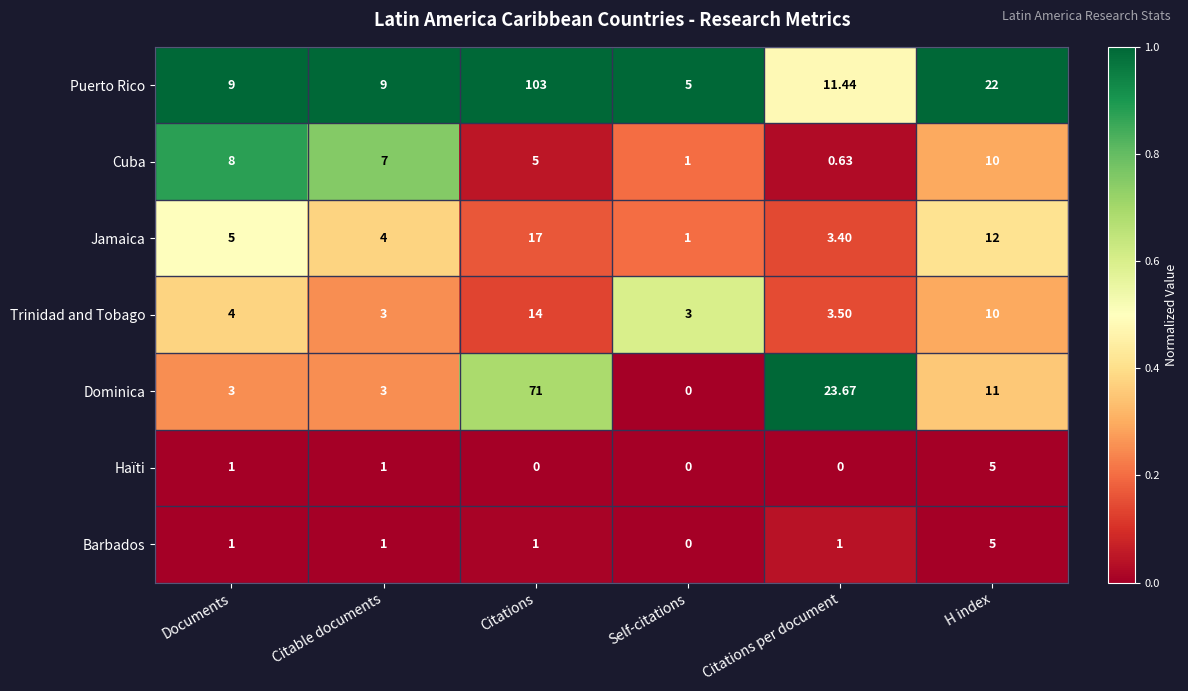

Which category has the highest value in the Haïti series?

H index